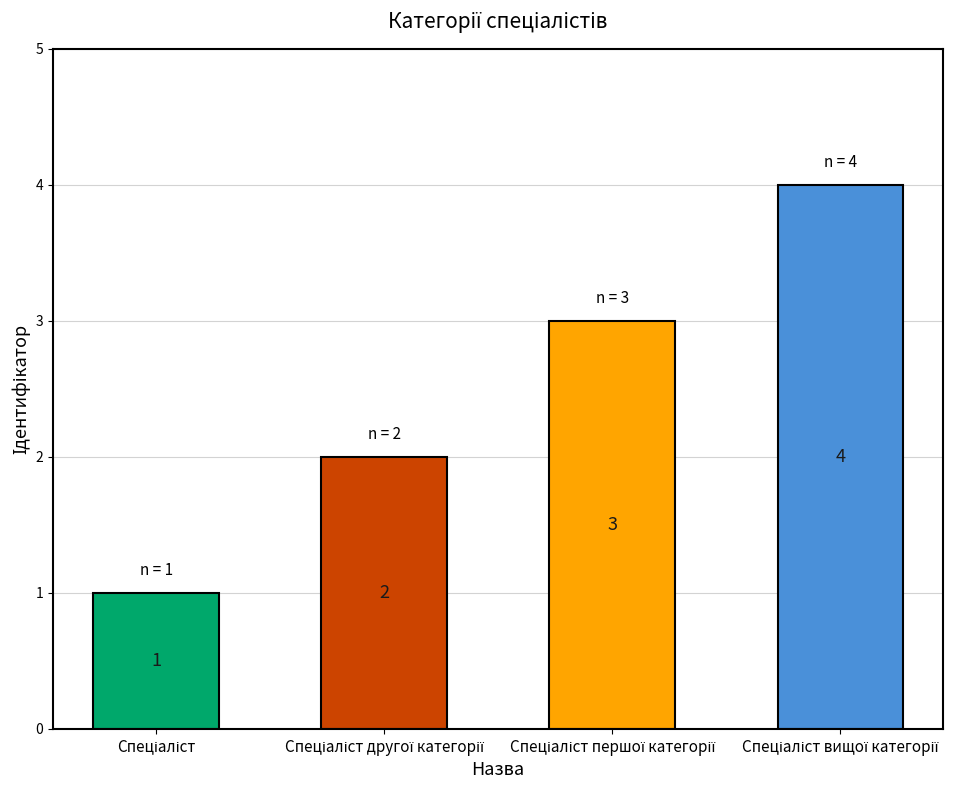

Rank the categories by value from lowest to highest.

Спеціаліст, Спеціаліст другої категорії, Спеціаліст першої категорії, Спеціаліст вищої категорії